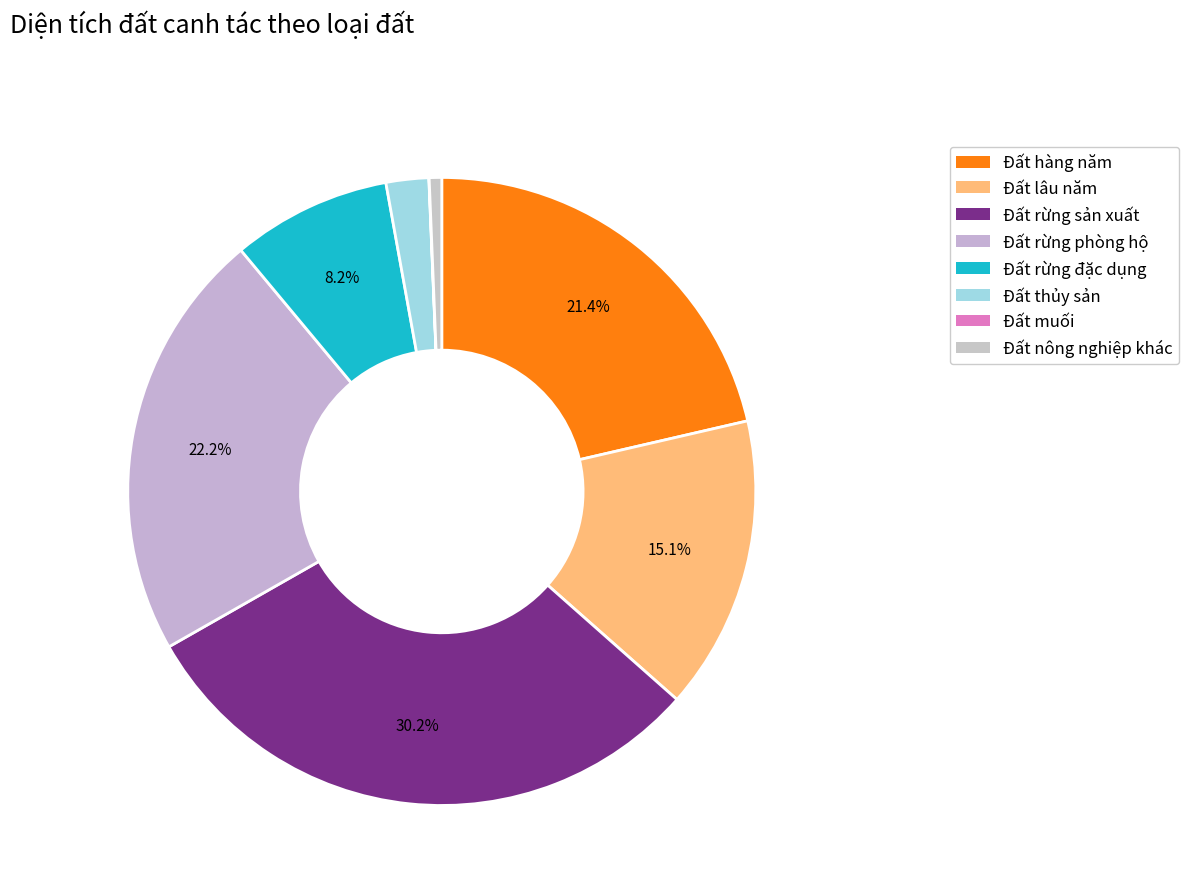

Is the sum of Đất rừng phòng hộ and Đất rừng đặc dụng greater than half?

No